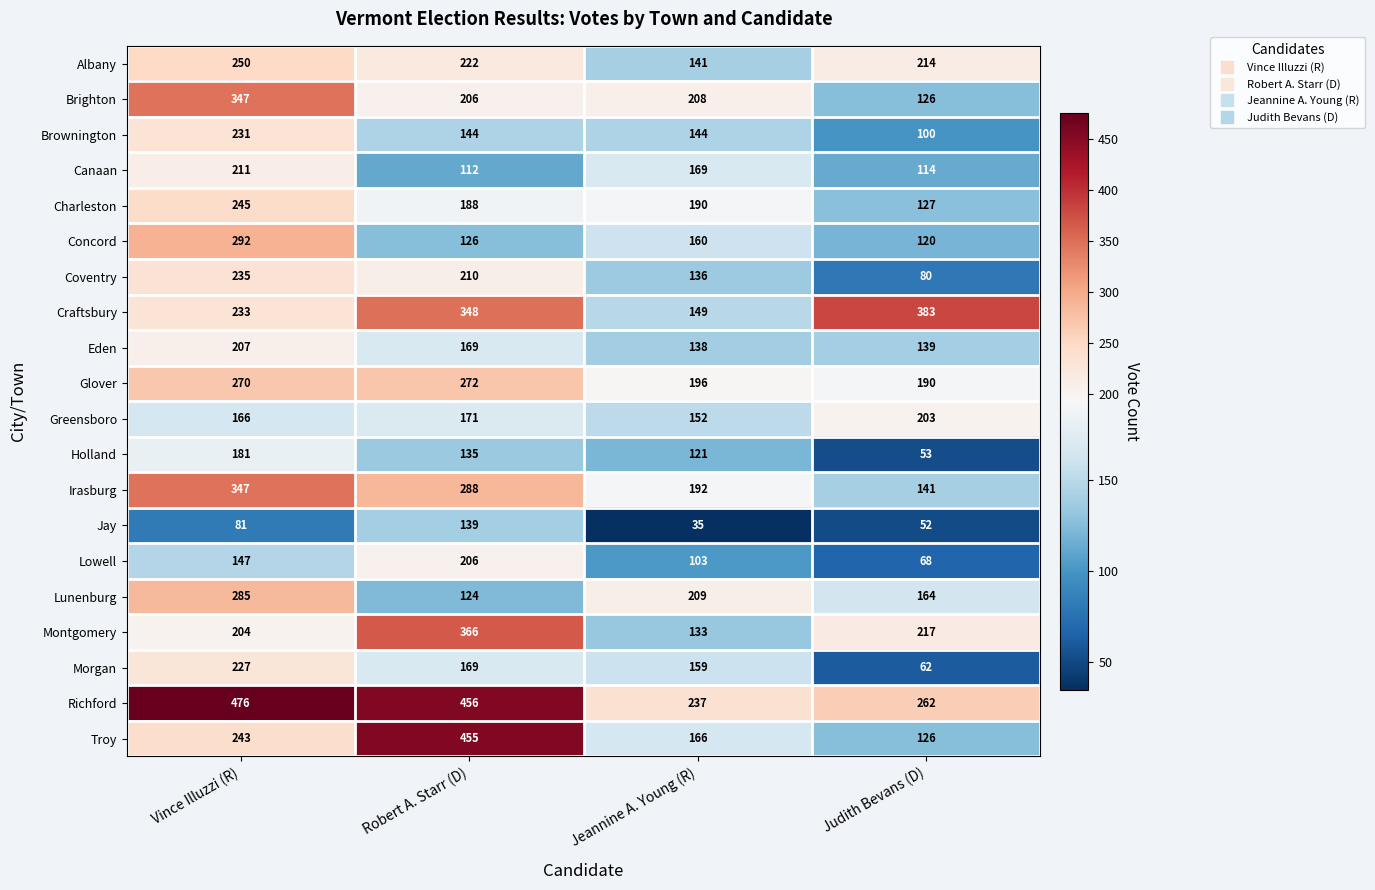

The value of Lunenburg at Jeannine A. Young (R) is 209. True or false?

True